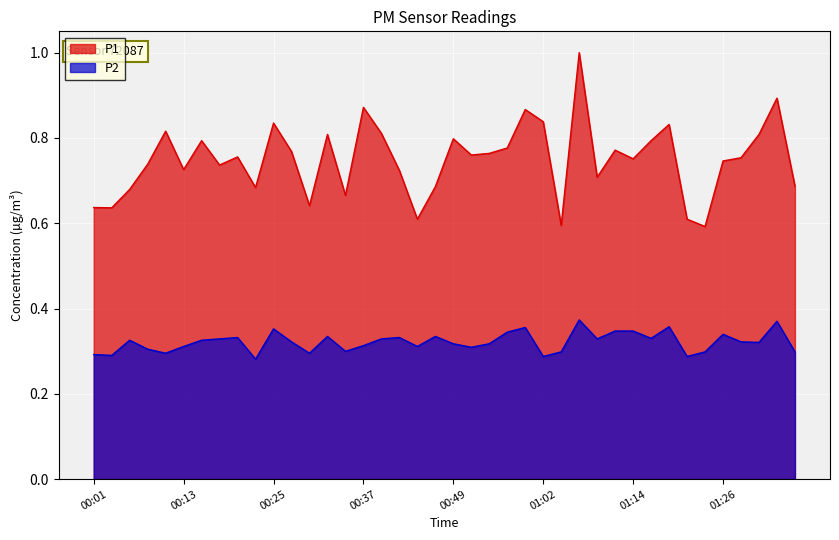

What is the sum of all P2 values?

12.9